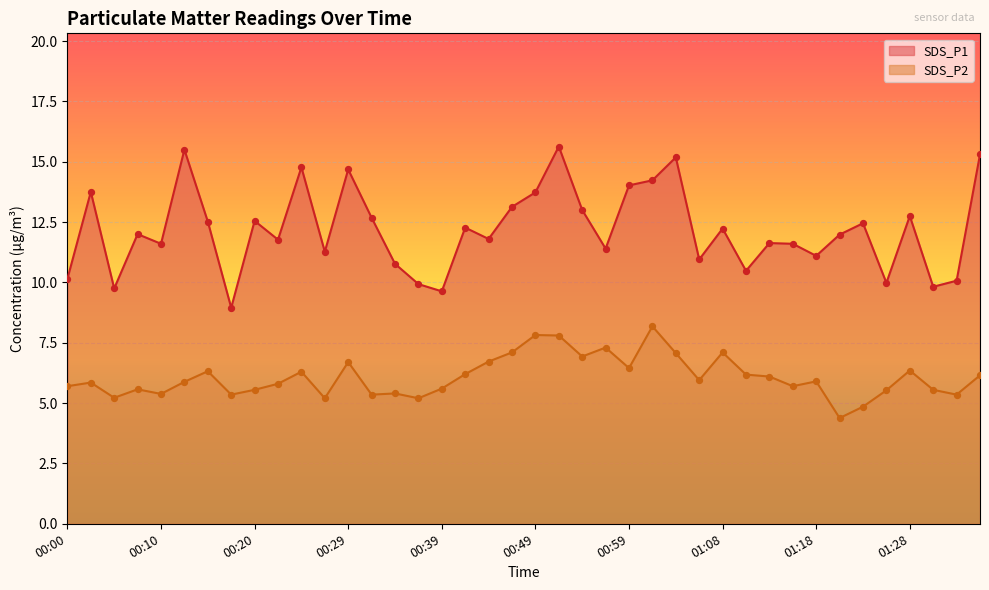

Which series has the largest total across all categories?

SDS_P1